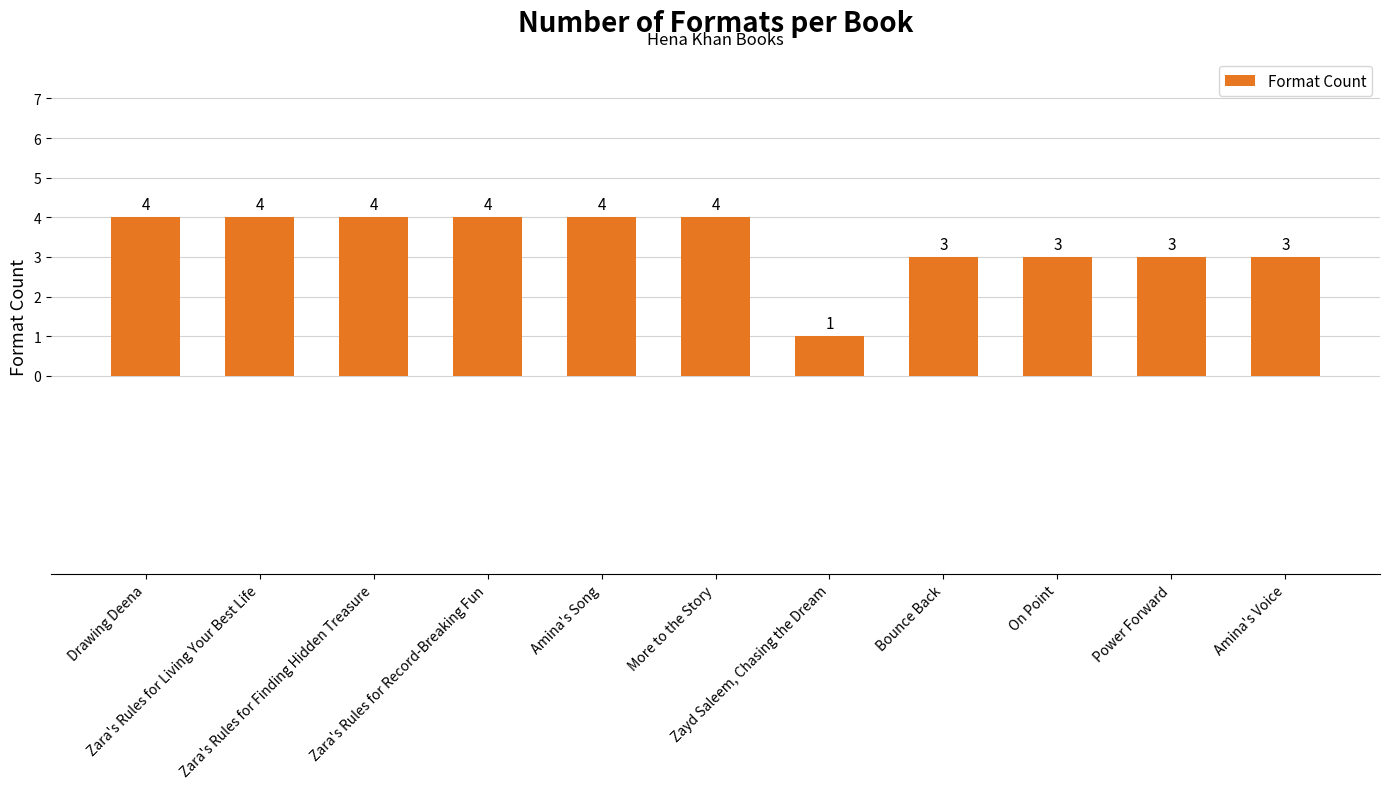

What is the sum of all values?

37